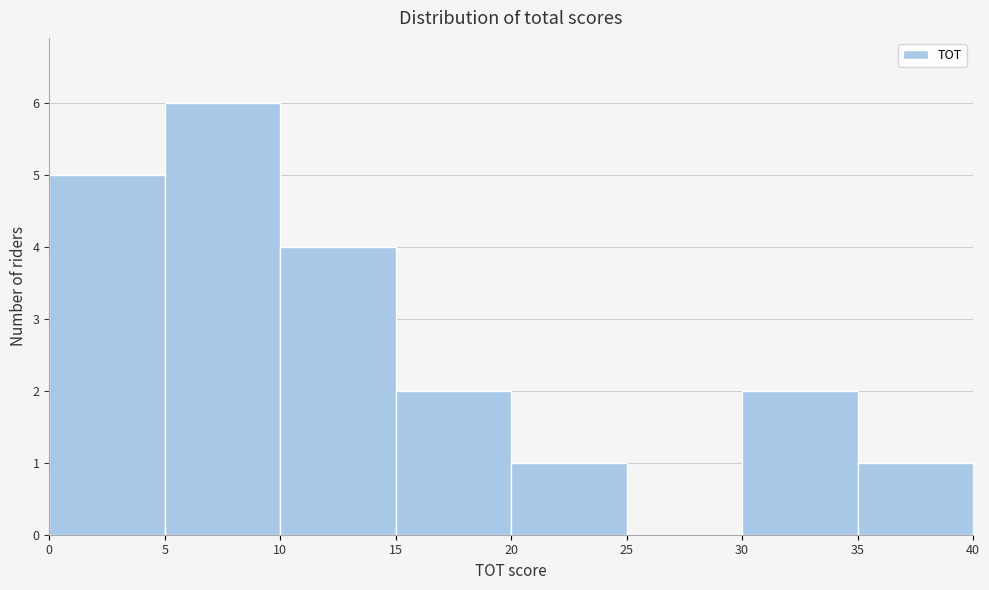

How tall is the bar that spans 0 to 5 on the x-axis? The values are not printed on the chart, so give them approximately, as read against the axis.

5